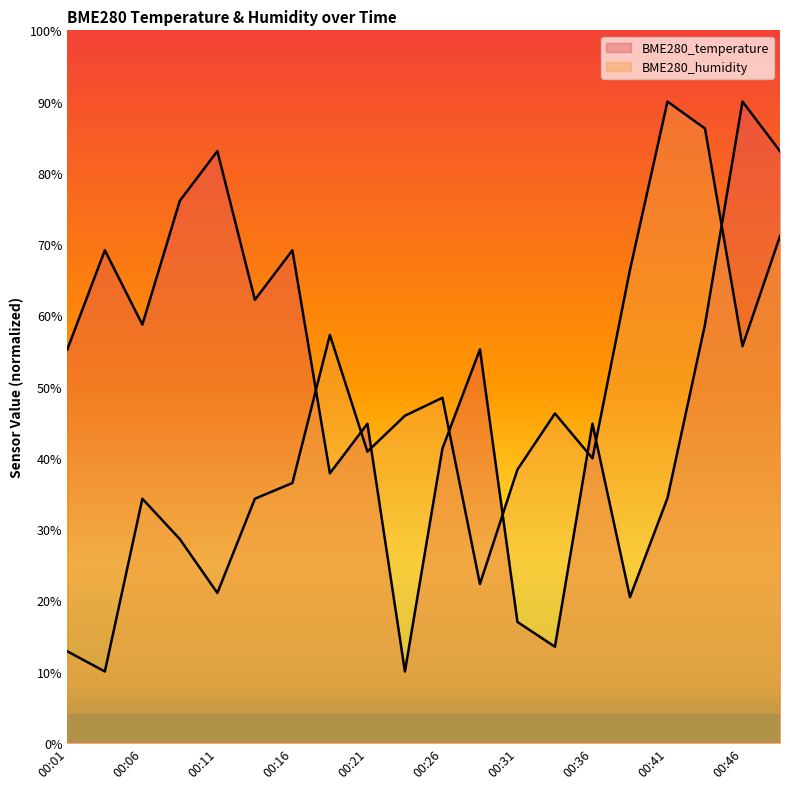

Rank the series at 00:06 from lowest to highest value.

BME280_humidity, BME280_temperature